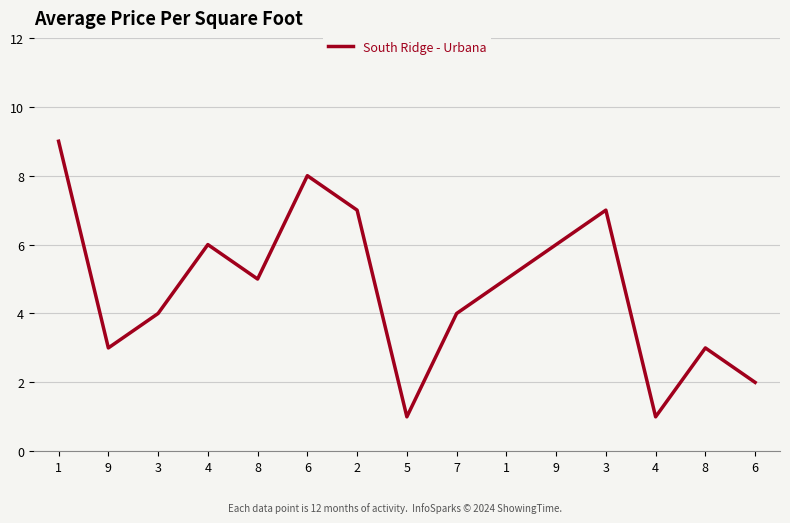

What is the change in value from 9 to 8?

-3